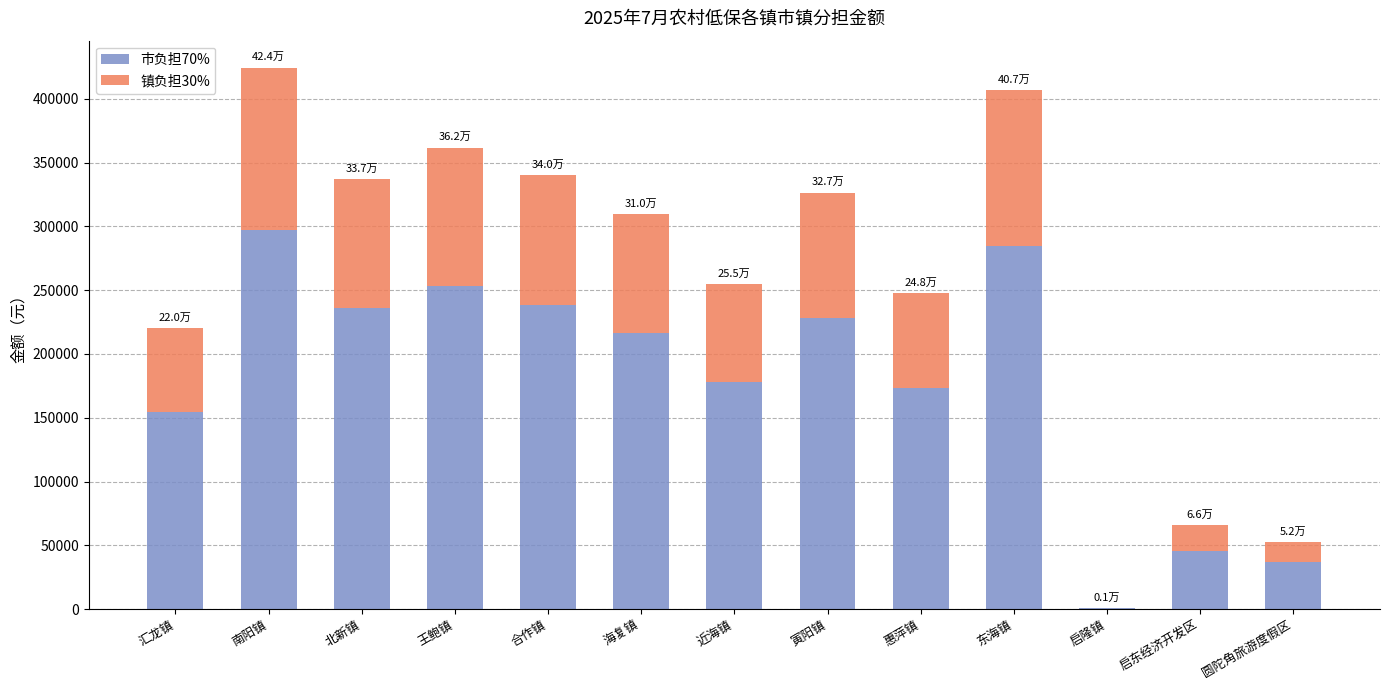

What is the highest value of the 市负担70% series?

297143.0